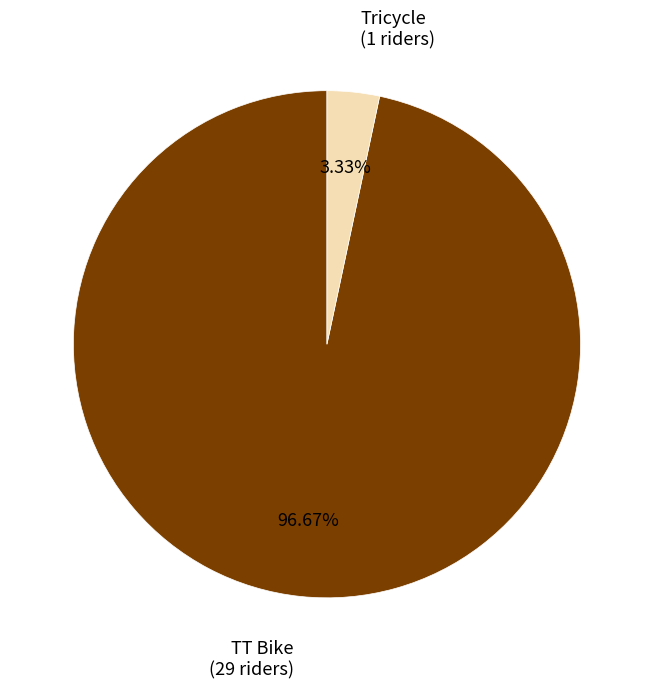

Is there any slice that represents more than half of the pie?

Yes